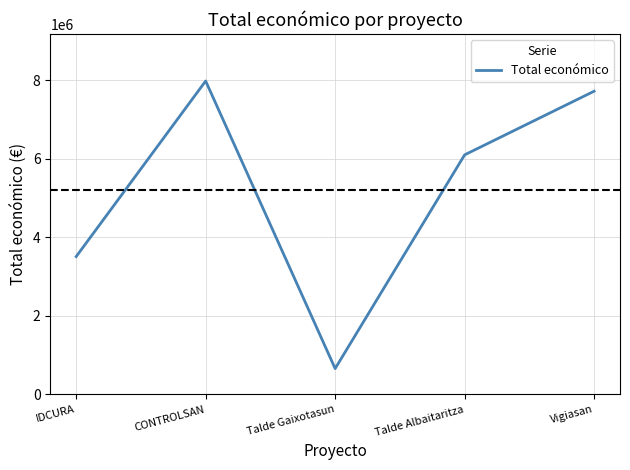

What position from the left is CONTROLSAN?

2